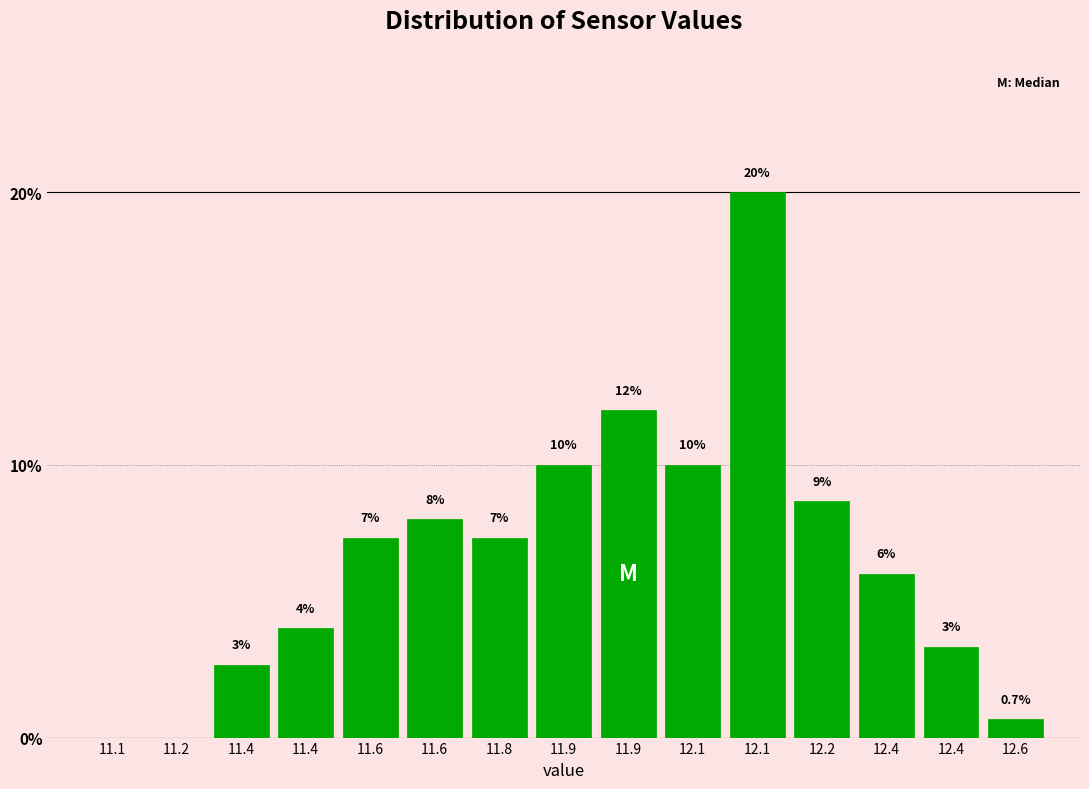

Are the bars horizontal?

No